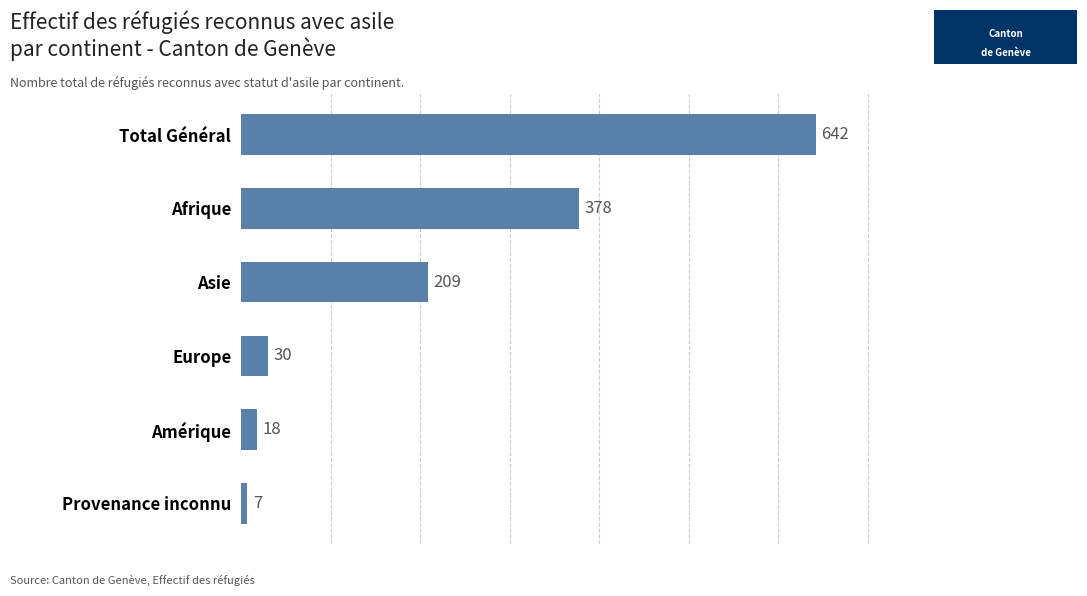

At which category does the chart reach its peak across all series?

Total Général